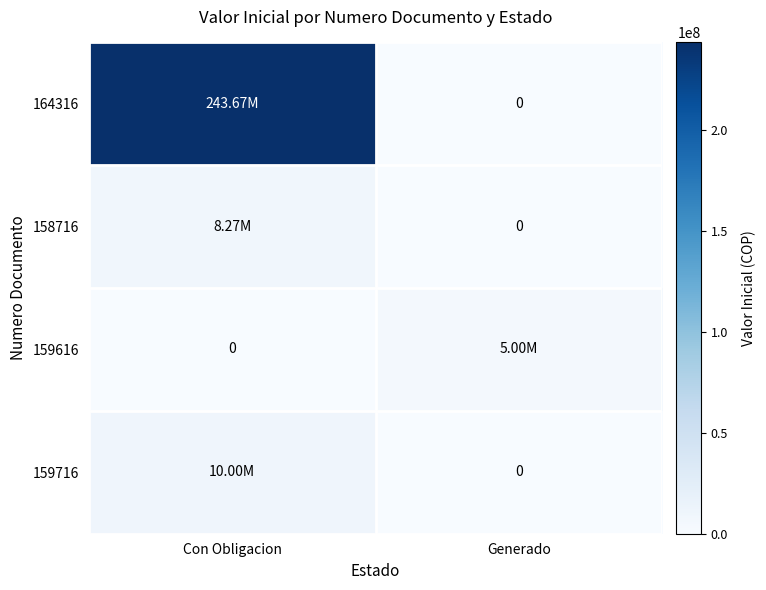

What is the difference between the maximum and minimum values in the 159716 series?

10000000